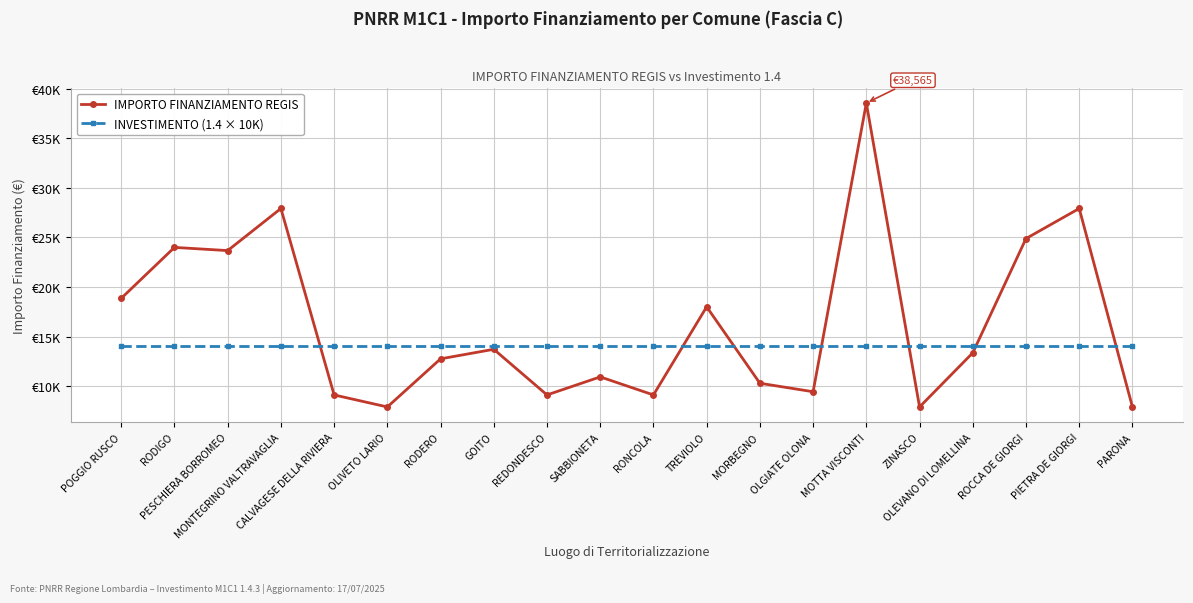

Which series ends up on top after the final intersection of INVESTIMENTO (1.4 × 10K) and IMPORTO FINANZIAMENTO REGIS?

INVESTIMENTO (1.4 × 10K)